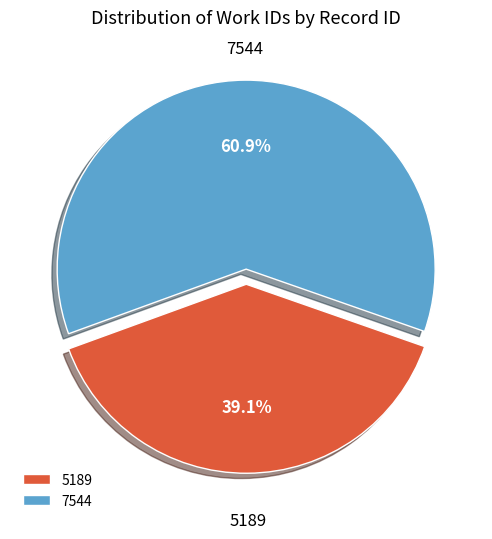

Combined, do 7544 and 5189 account for over 50%?

Yes